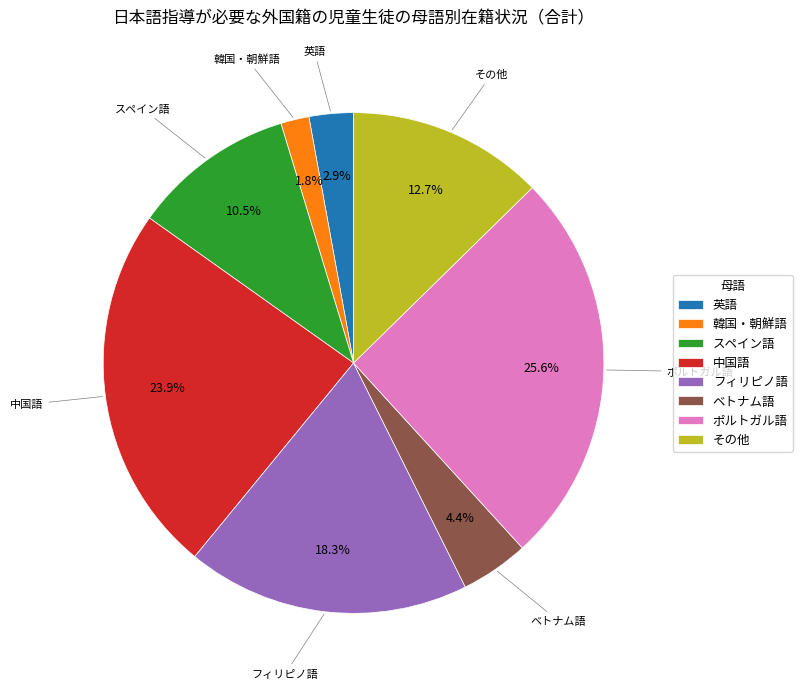

Which slice is the smallest?

韓国・朝鮮語